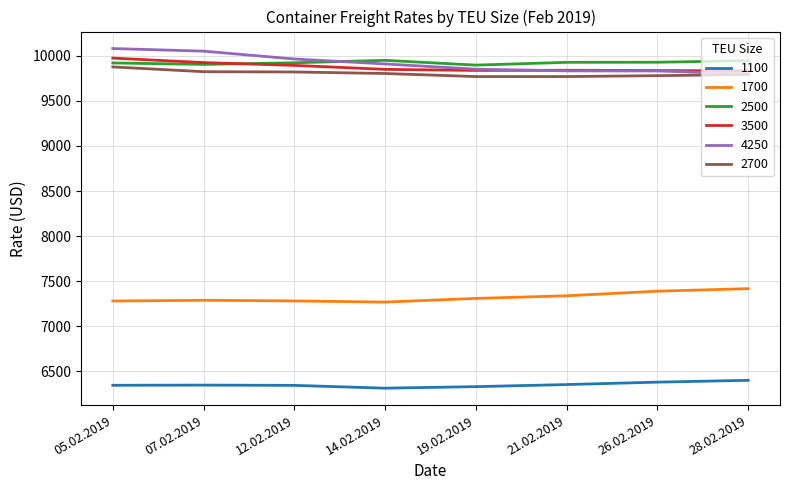

In 2500, how many points are lower than both neighbors (excluding endpoints)?

2